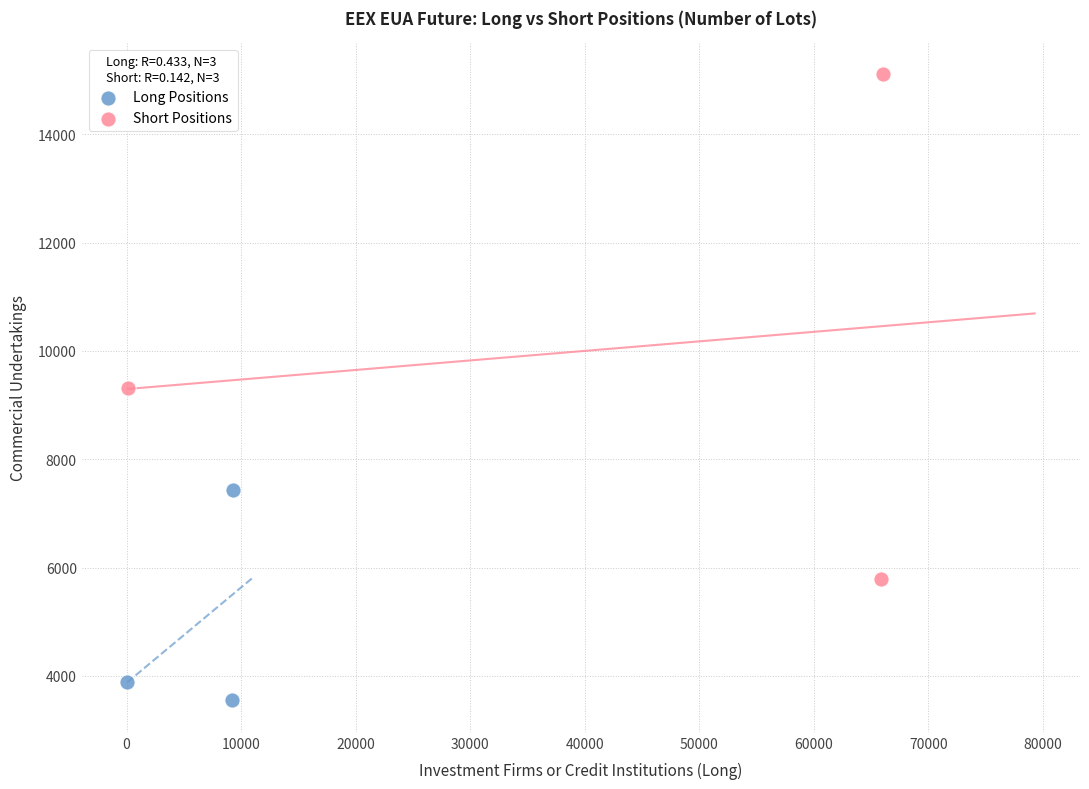

Which series has the widest spread of Y values?

Short Positions